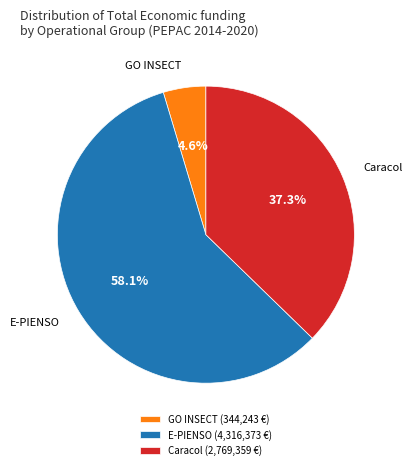

Which category accounts for the majority?

E-PIENSO